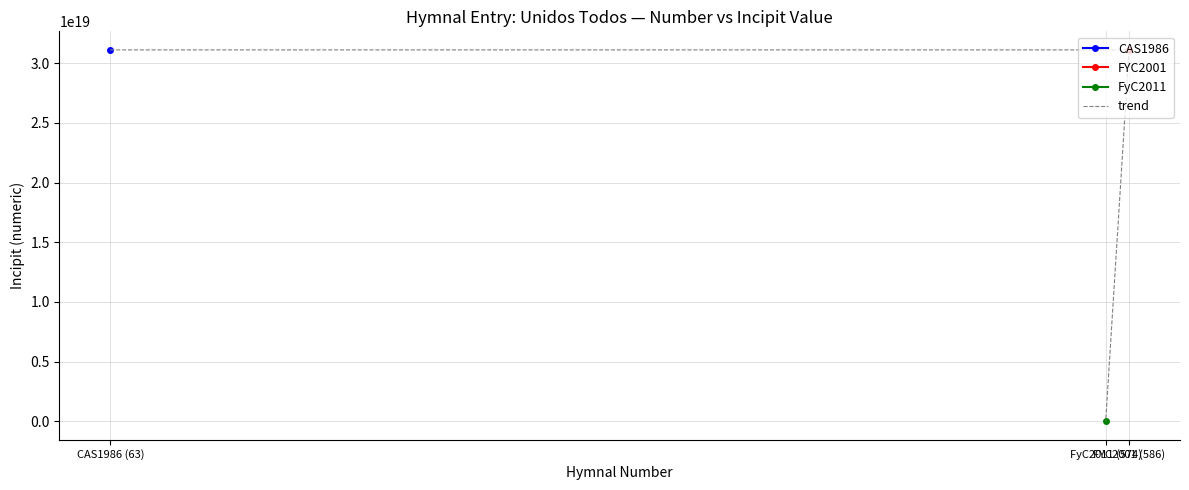

Rank the categories by value from highest to lowest.

CAS1986 (63), FYC2001 (586), FyC2011 (574)